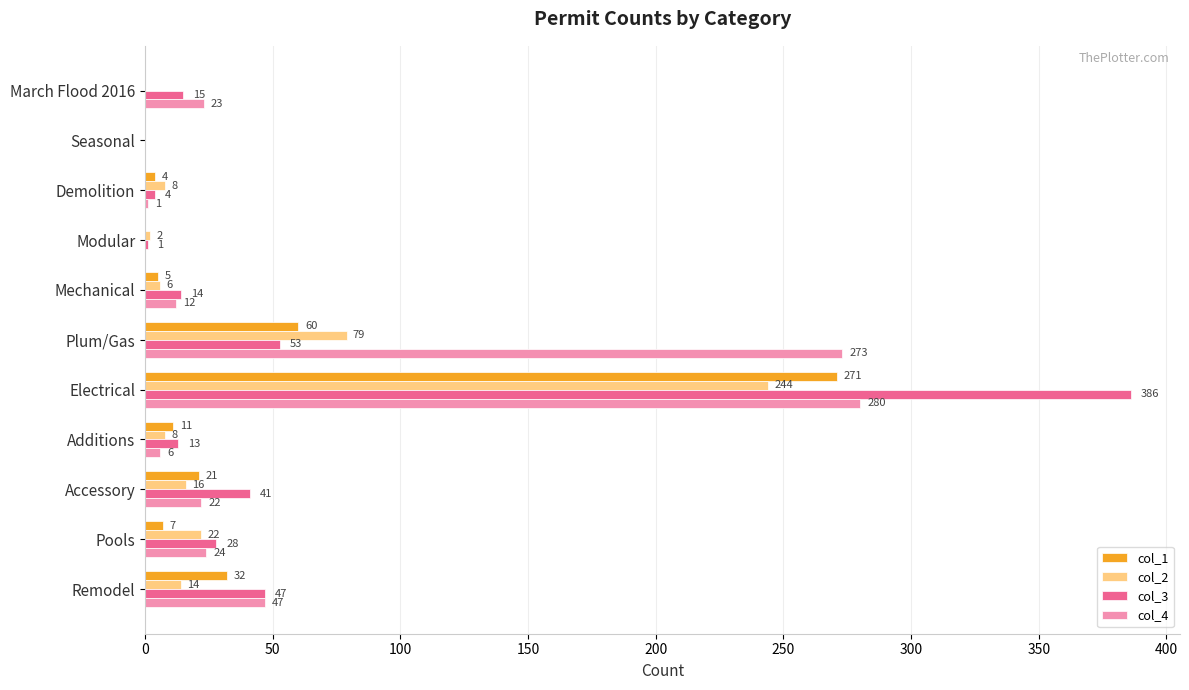

Is it true that col_3 equals 10 at Pools?

False